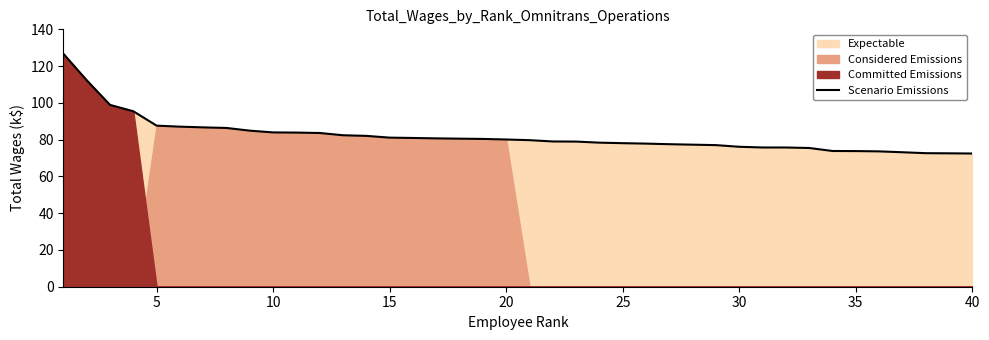

What is the sum of all values?

3284.2